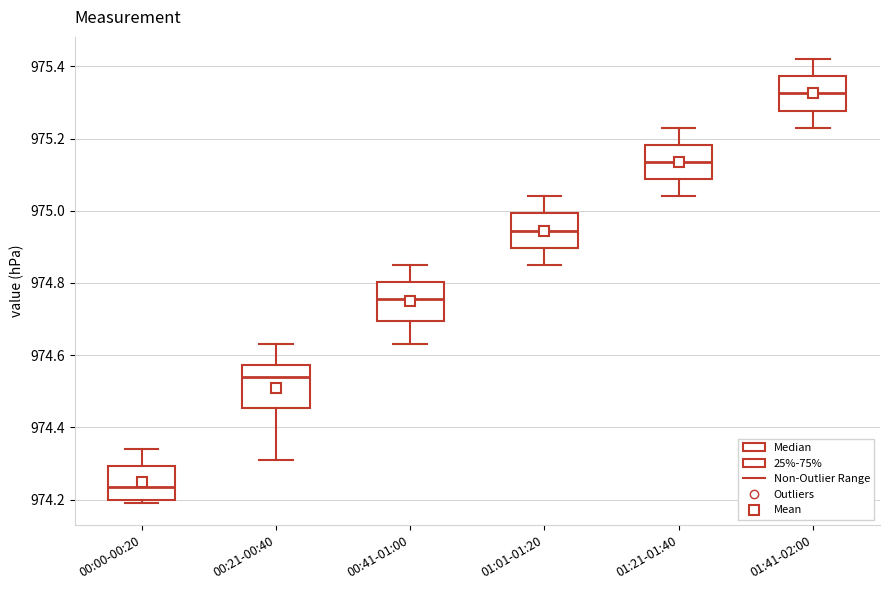

Reading left to right, transcribe this box plot: for each box, give where its median line is, the range the box spans, and where its two whiskers end, as read against the y-axis. The values are not printed on the chart, so give them approximately, as read against the axis.

00:00-00:20: median 974.24, box 974.20 to 974.30, whiskers 974.20 (just below the box's lower edge) to 974.34
00:21-00:40: median 974.54, box 974.46 to 974.58, whiskers 974.32 to 974.64
00:41-01:00: median 974.76, box 974.70 to 974.80, whiskers 974.64 to 974.86
01:01-01:20: median 974.94, box 974.90 to 975.00, whiskers 974.86 to 975.04
01:21-01:40: median 975.14, box 975.08 to 975.18, whiskers 975.04 to 975.24
01:41-02:00: median 975.32, box 975.28 to 975.38, whiskers 975.24 to 975.42